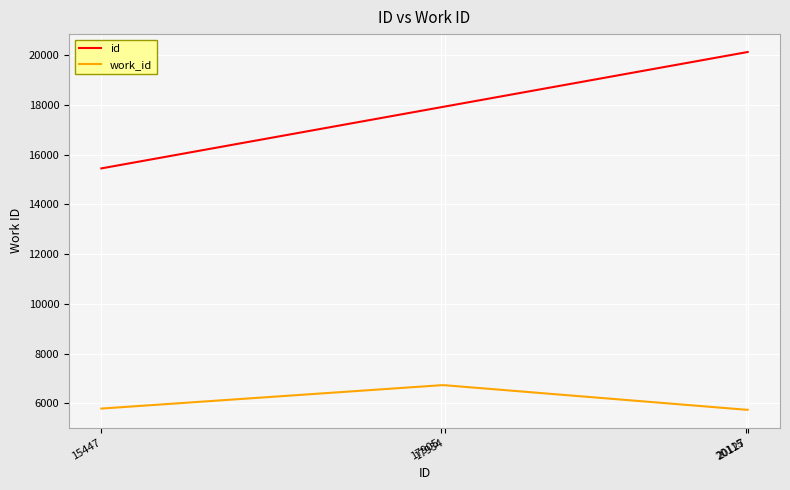

At how many categories does at least one series exceed 9080?

5